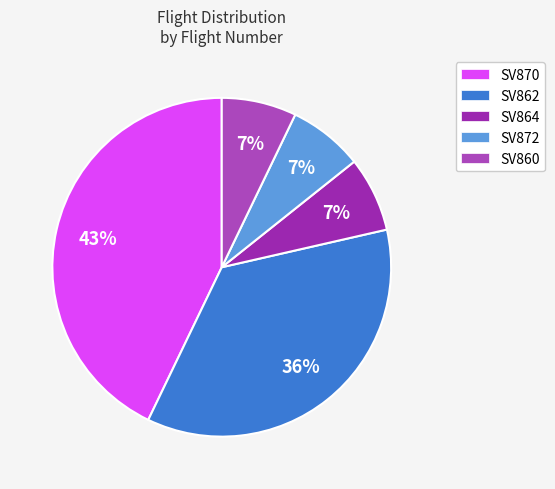

To the nearest percent, what is the average slice percentage?

20%